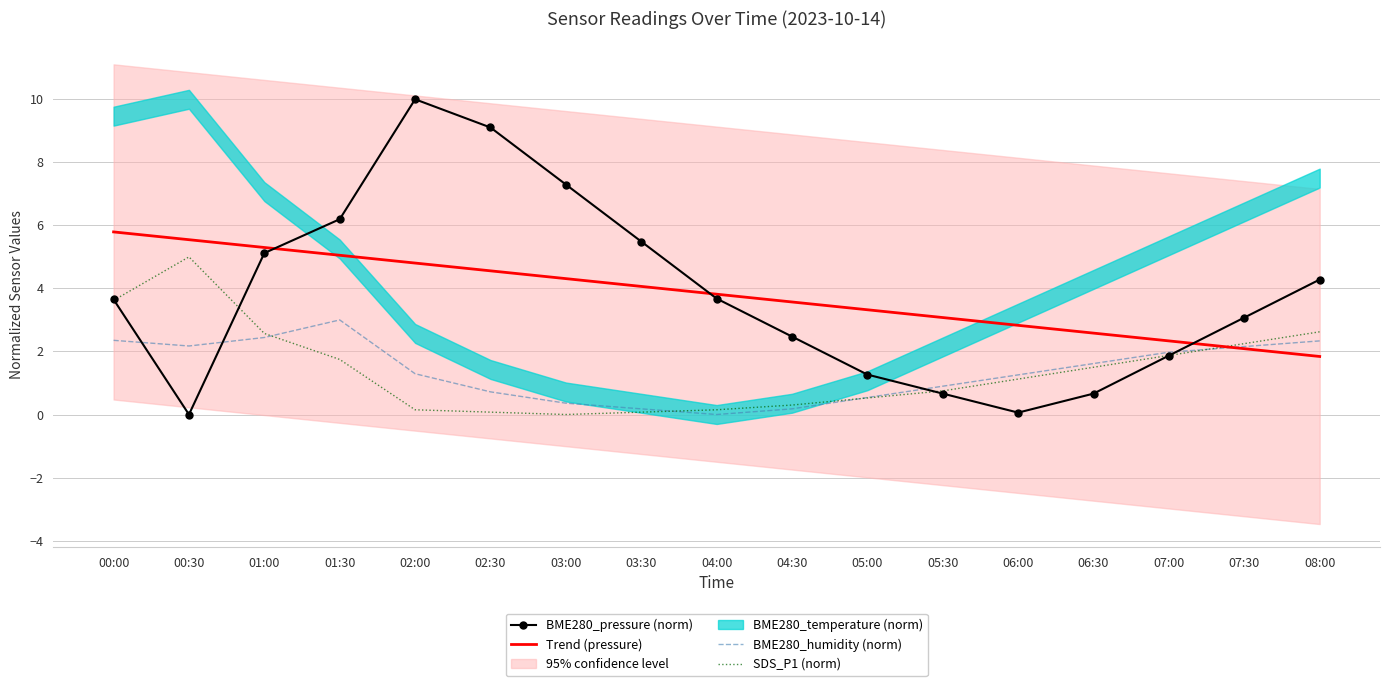

What is the sum of the Trend (pressure) values at 06:00 and 03:00?

7.1